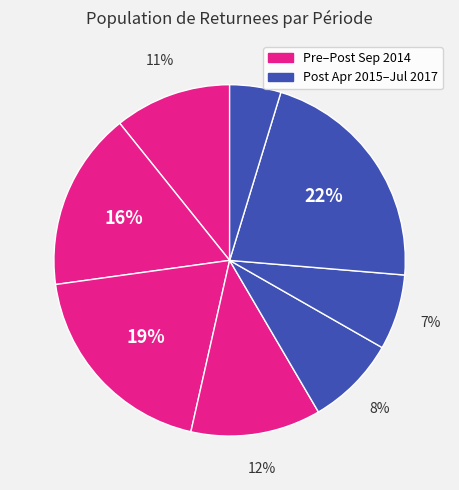

To the nearest percent, what is the difference between the largest and smallest slice percentages?

17%